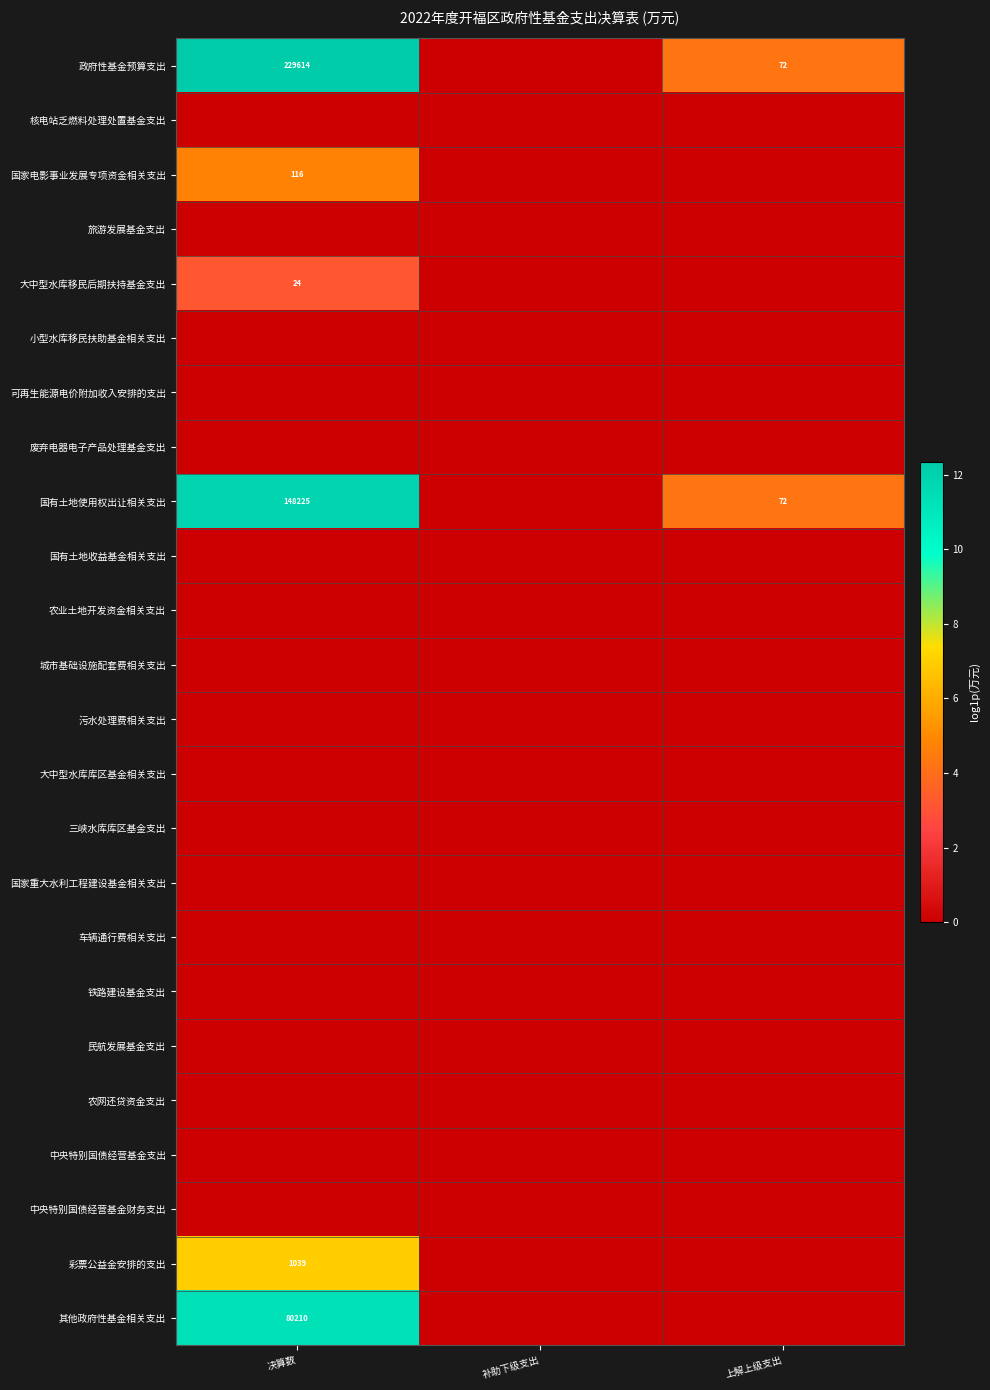

Is it true that 政府性基金预算支出 equals 72 at 上解上级支出?

True